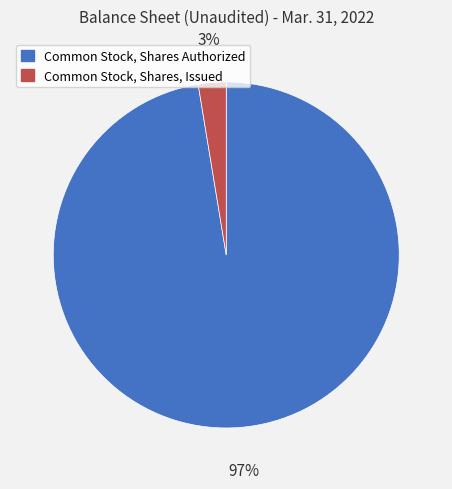

Does any single category account for the majority?

Yes